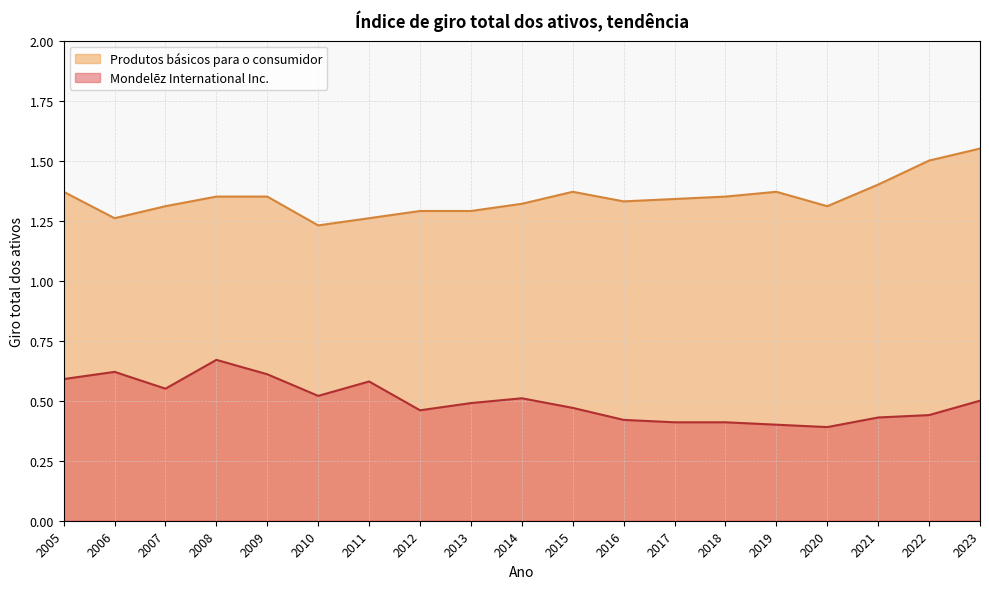

True or false: Produtos básicos para o consumidor and Mondelēz International Inc. cross at least once.

False